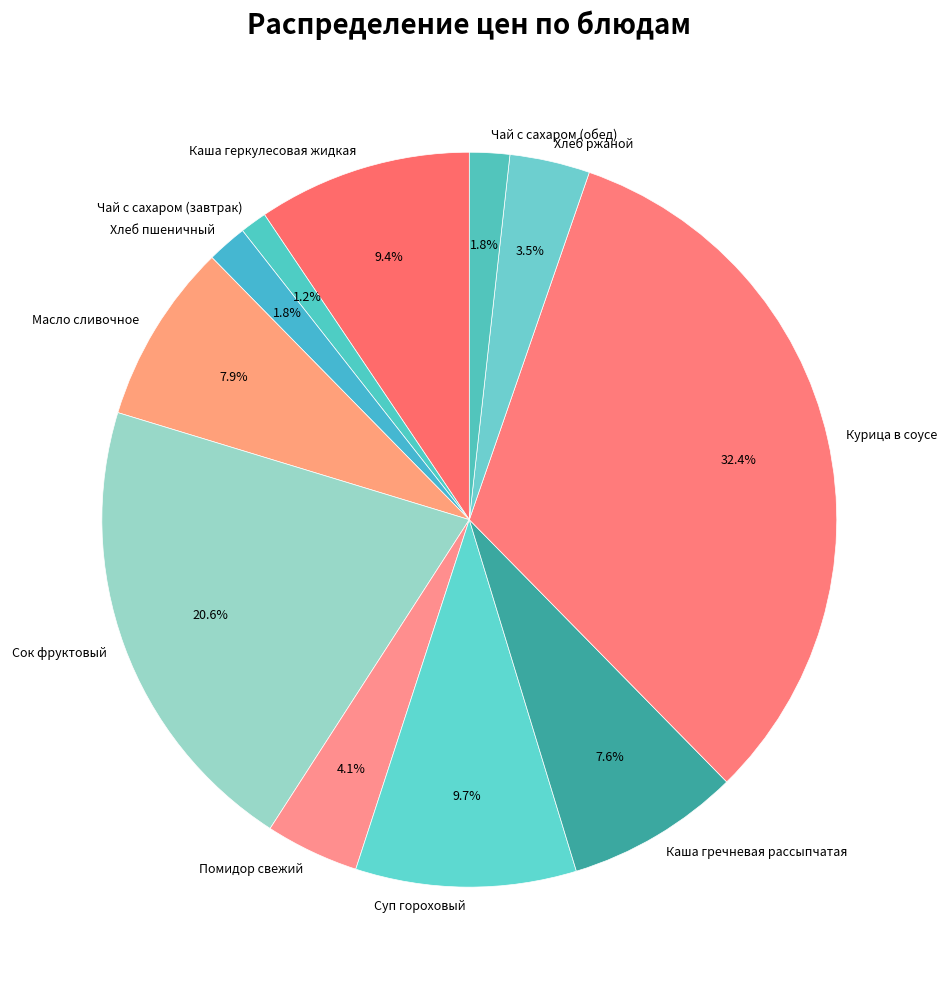

Which category has the biggest portion of the pie?

Курица в соусе